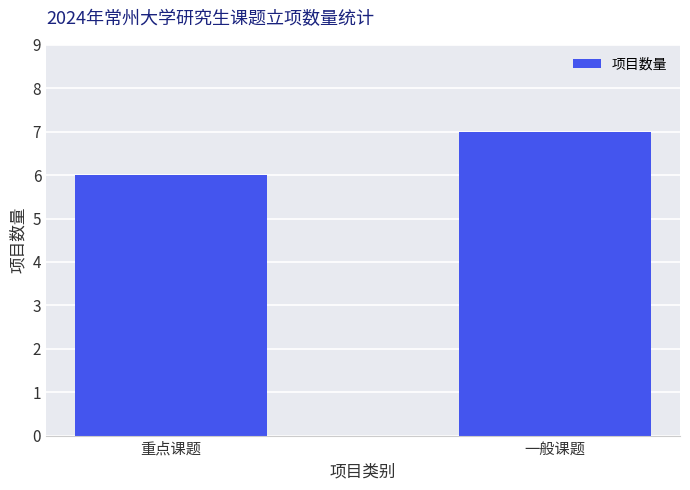

Is it true that the value at 重点课题 is 8?

False